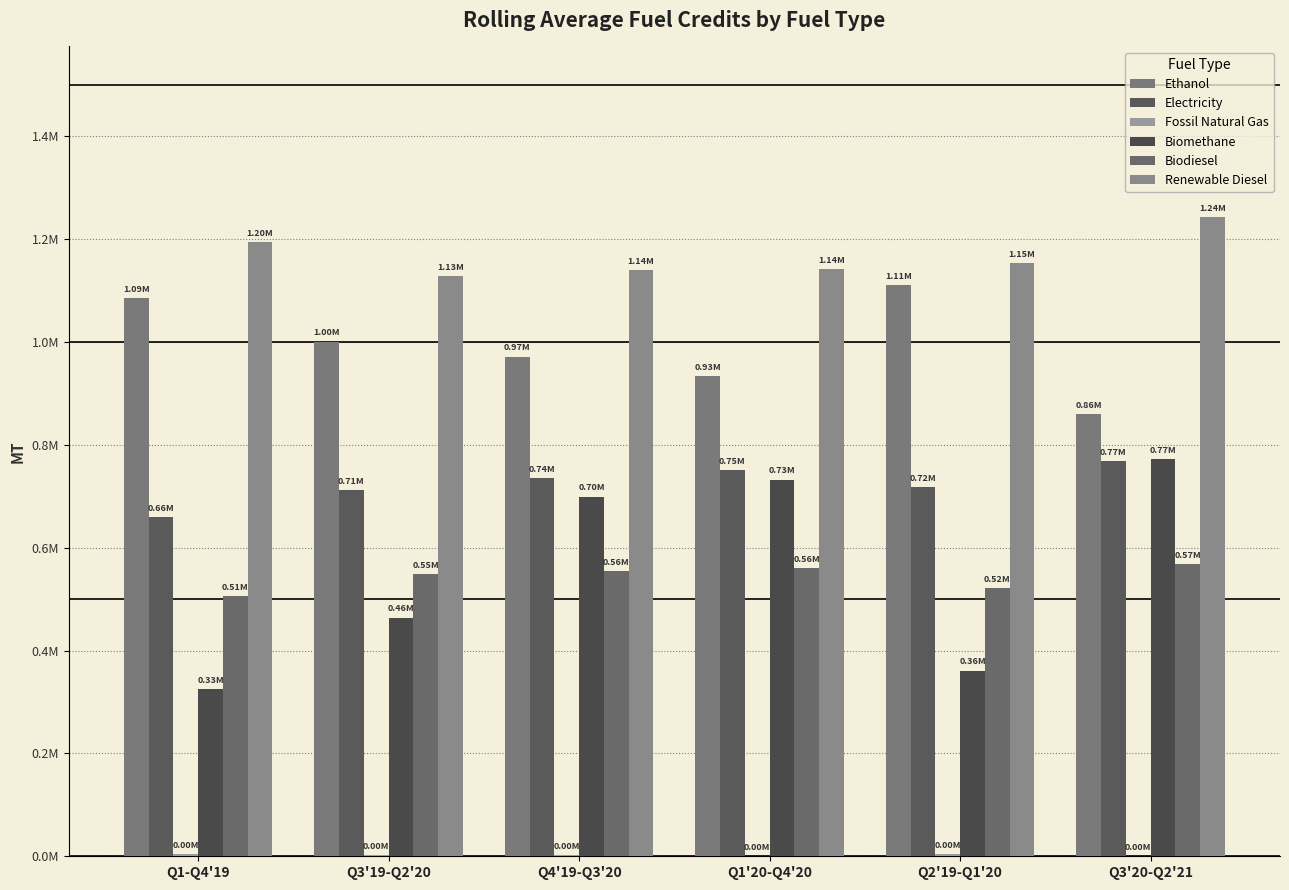

What is the difference between the second highest and minimum values in the Biodiesel series?

55122.7